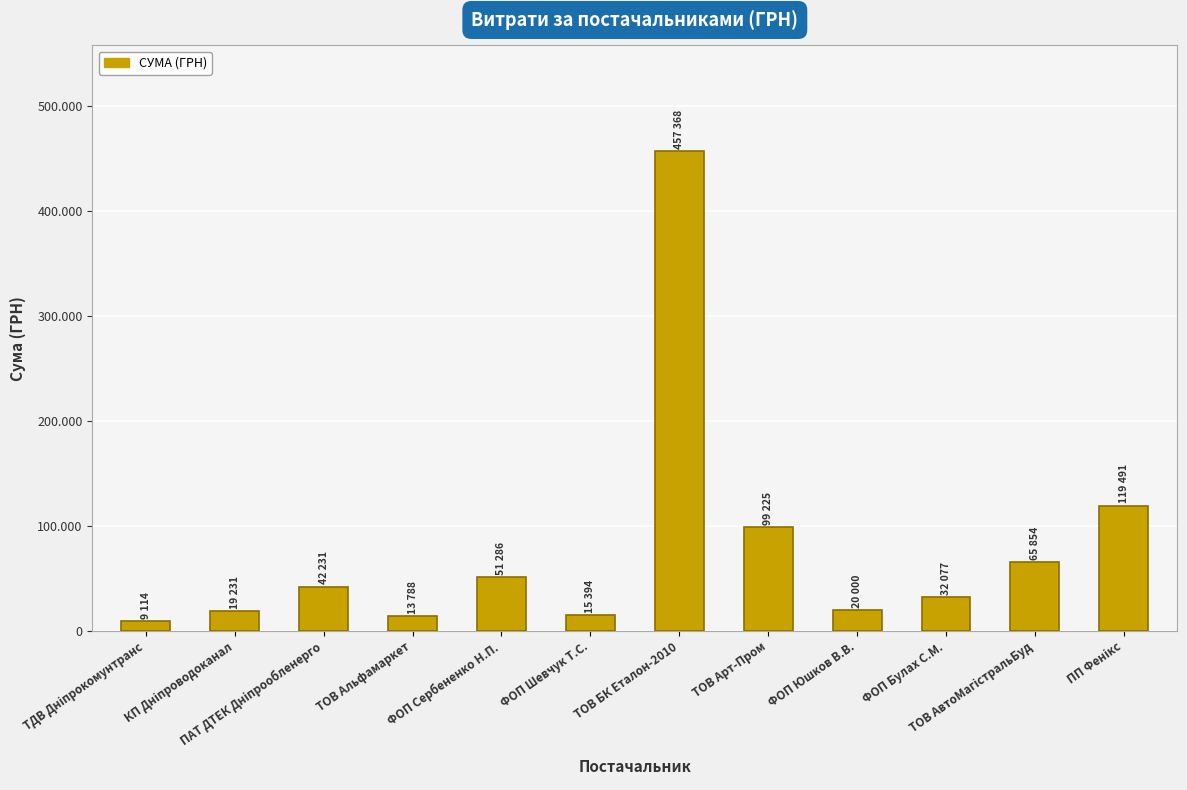

Are the bars horizontal?

No